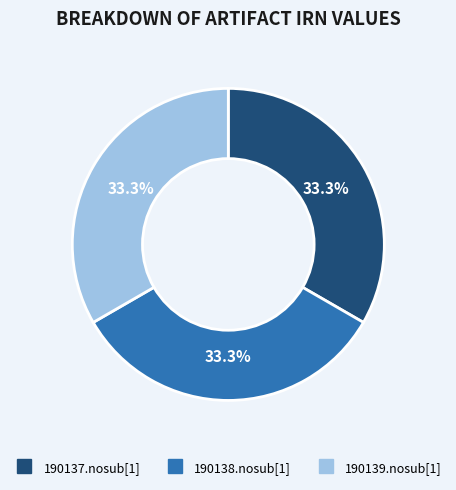

Combined, what portion of the pie is 190137.nosub[1] and 190139.nosub[1]?

66.7%